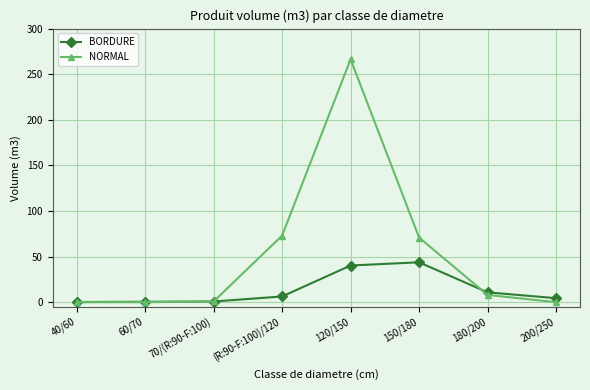

How many data points does each series have?

8